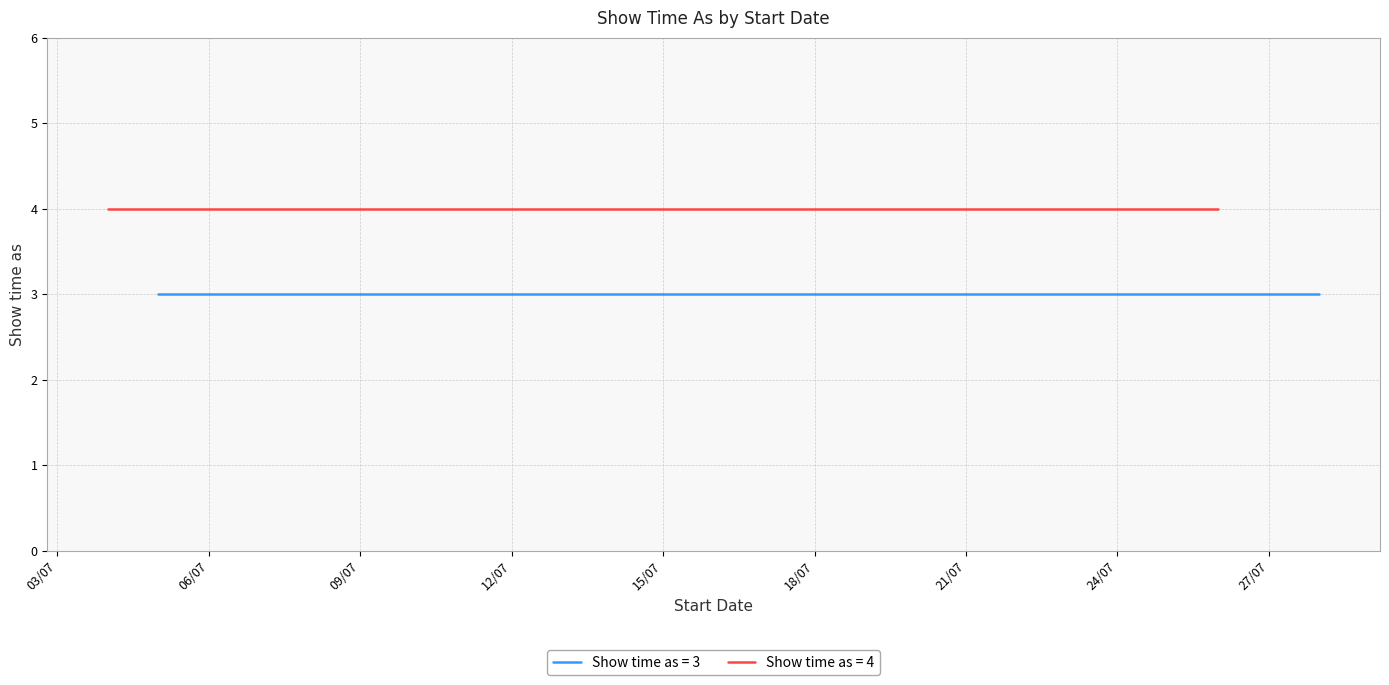

True or false: Show time as (value=3) has a value of 4 at 11/7/2014.

False